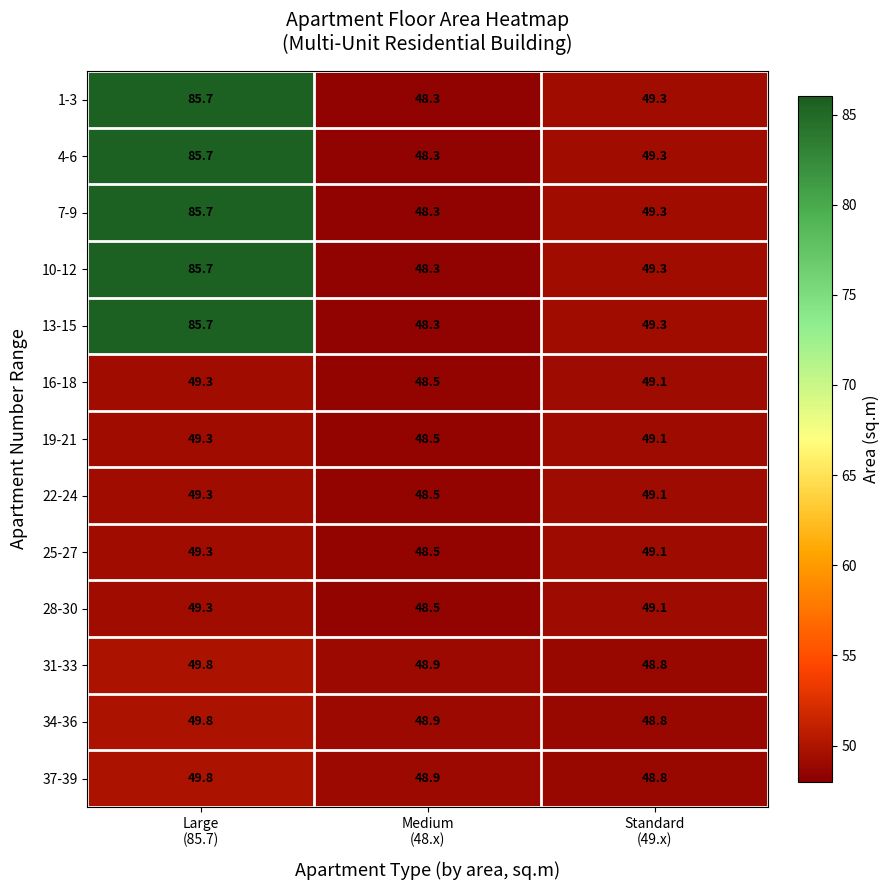

What is the maximum value shown in the chart?

85.7